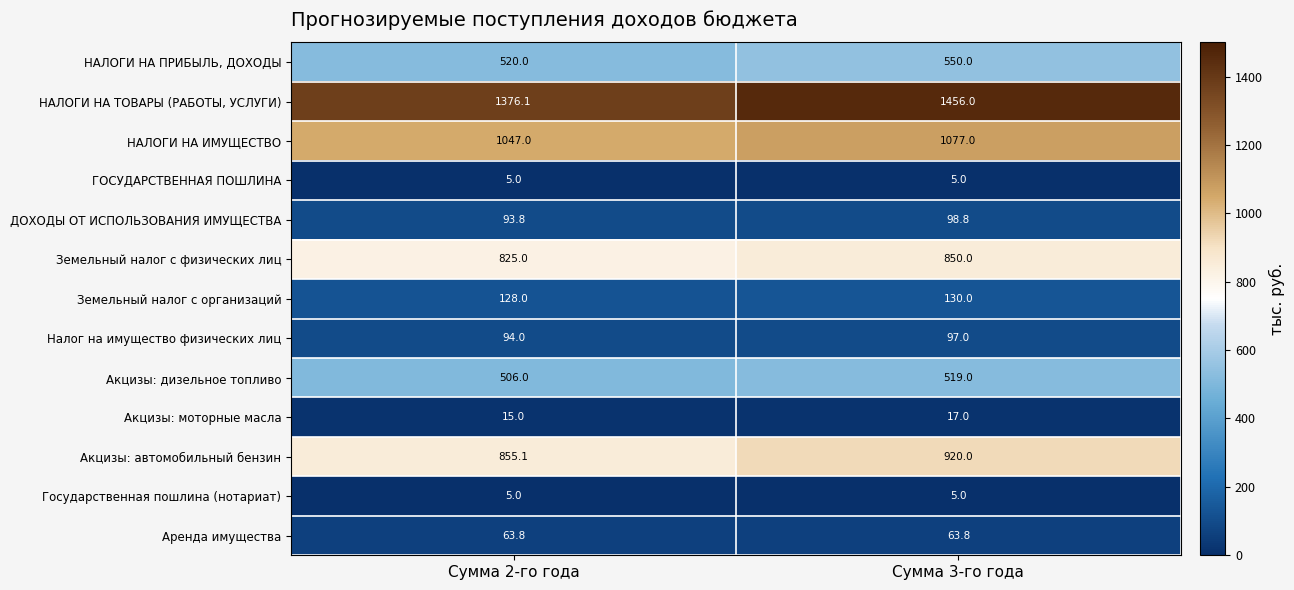

The Акцизы: дизельное топливо series shows 320.0 at Сумма 2-го года. True or false?

False